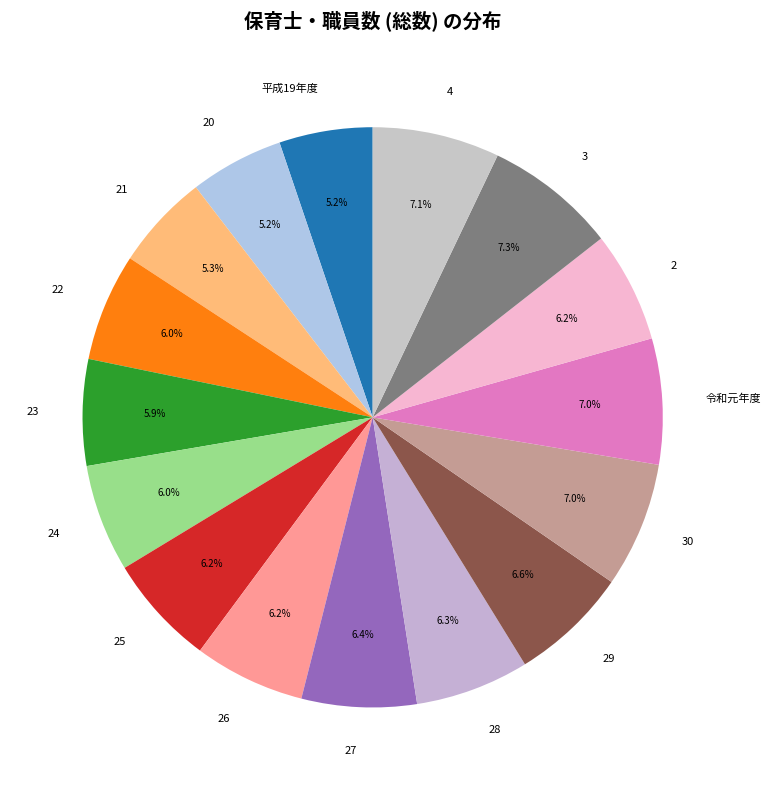

Is it true that 20 is 5% of the pie?

True